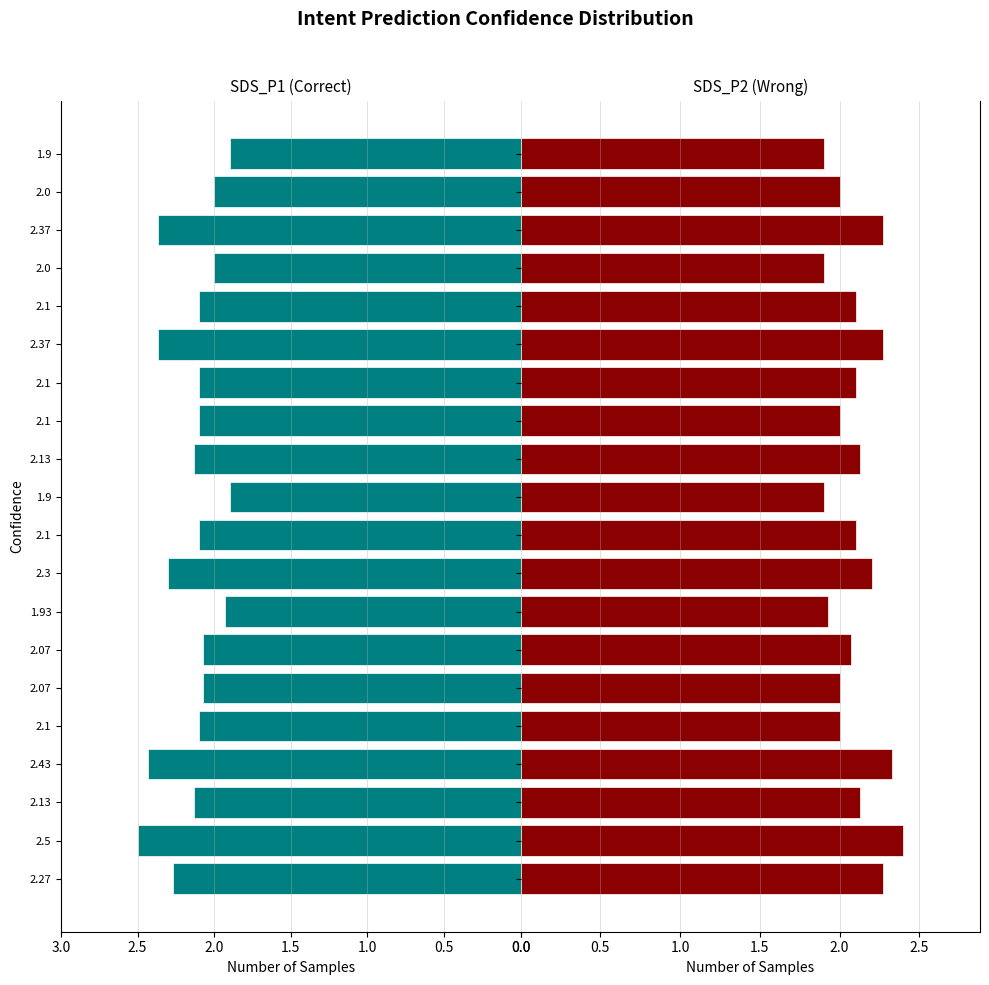

At how many categories does at least one series exceed 2?

15